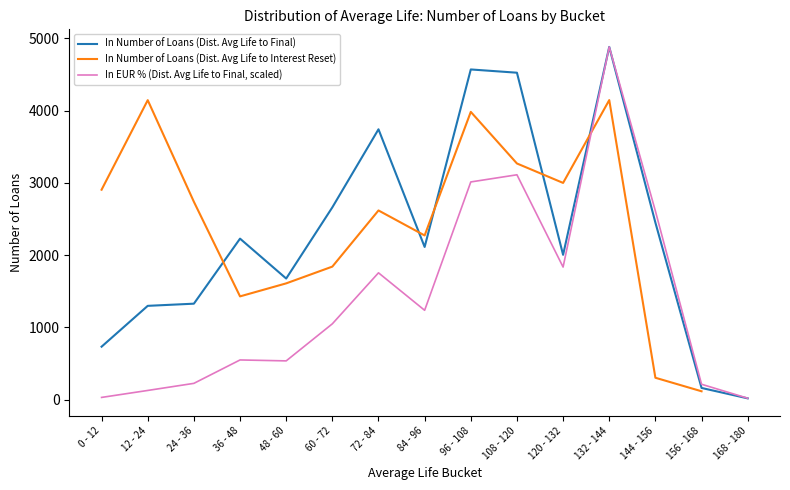

True or false: In EUR % (Dist. Avg Life to Final, scaled) and In Number of Loans (Dist. Avg Life to Interest Reset) intersect in this chart.

True